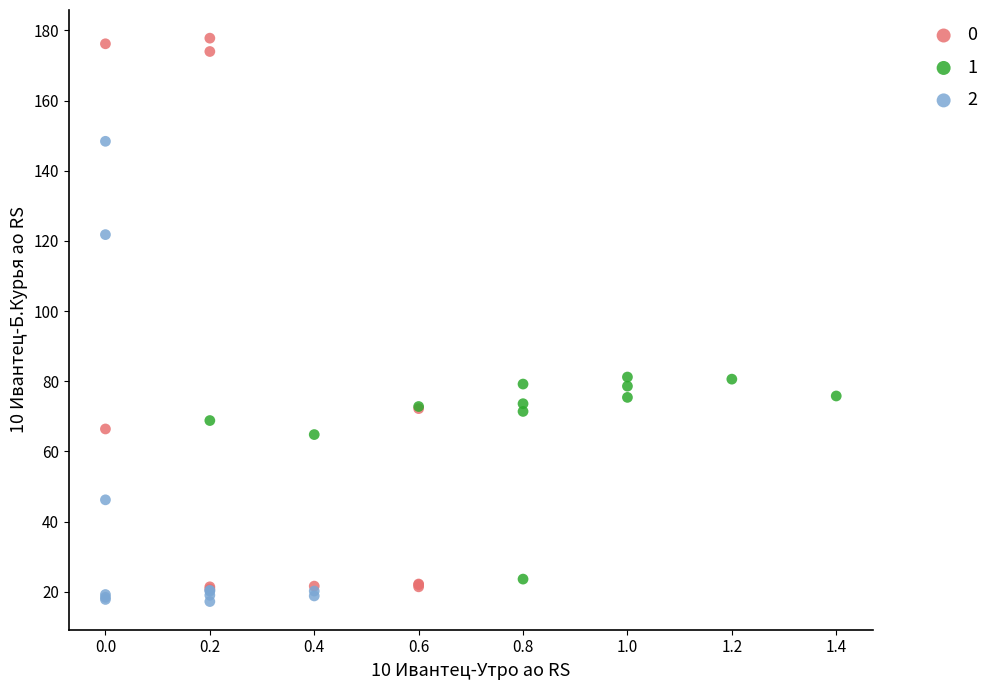

What are all the series names shown in the legend?

0, 1, 2